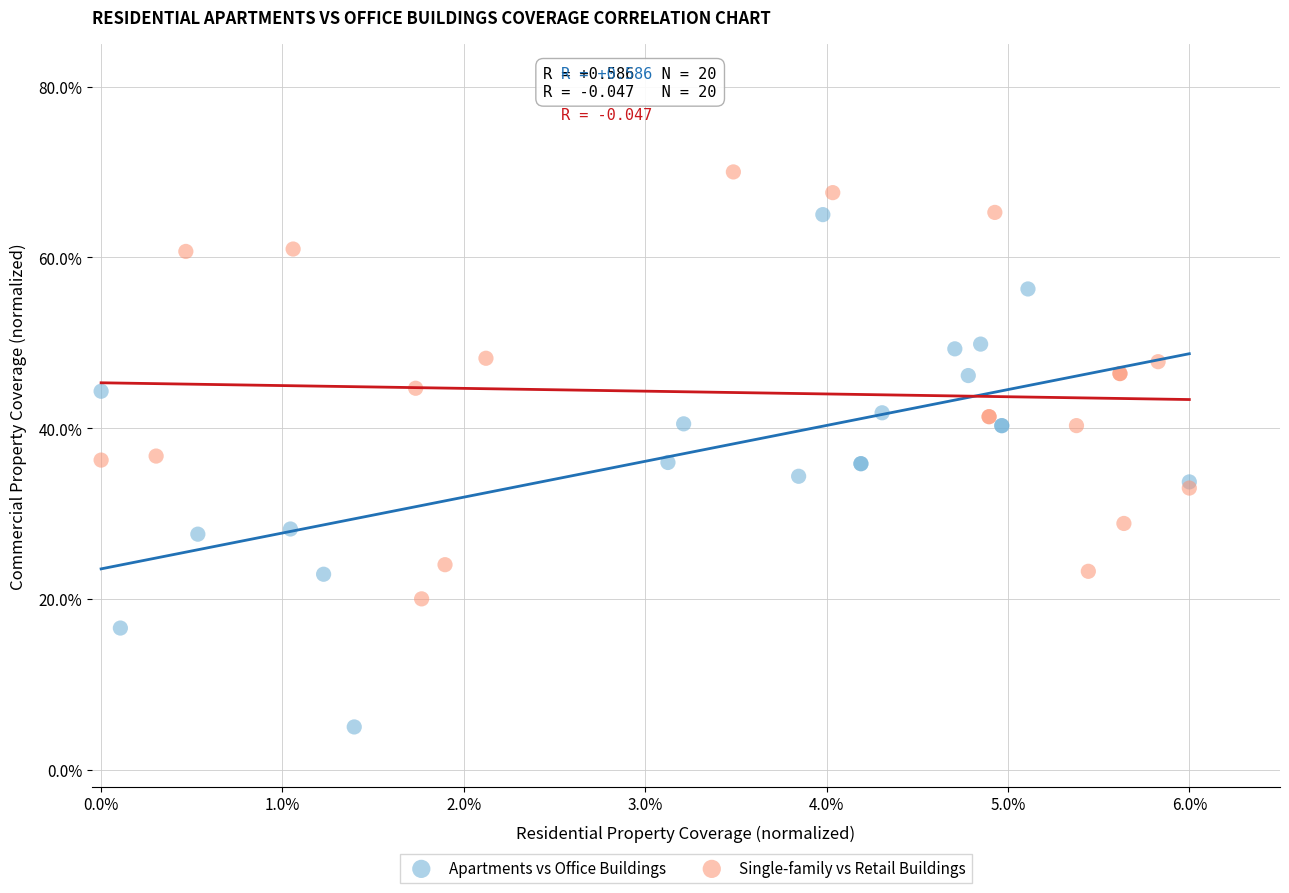

Which series contains the highest Y value?

Single-family vs Retail Buildings